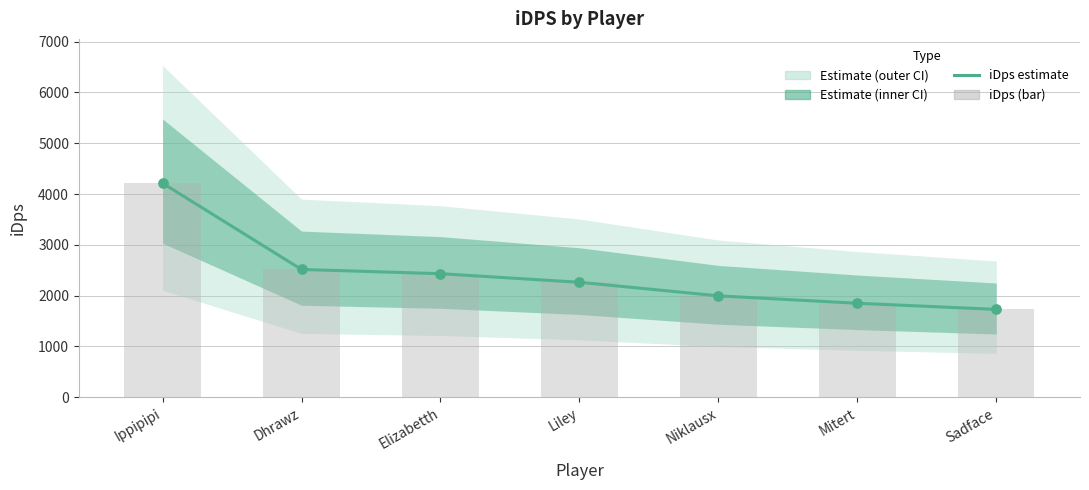

What is the total value across all series at Niklausx?

3993.7